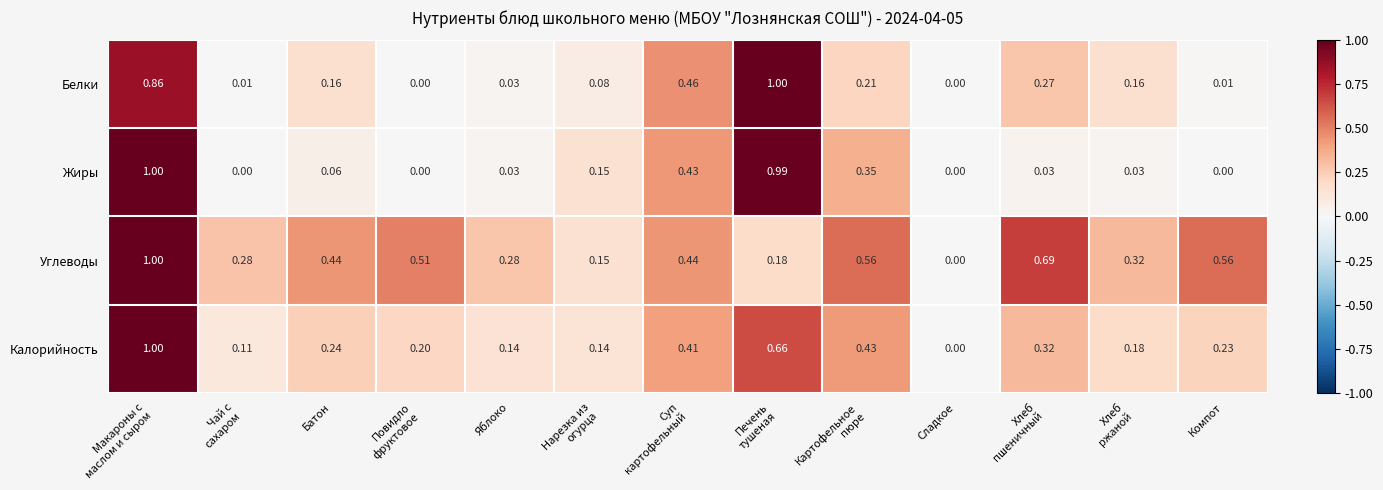

Count the number of categories in the chart.

13